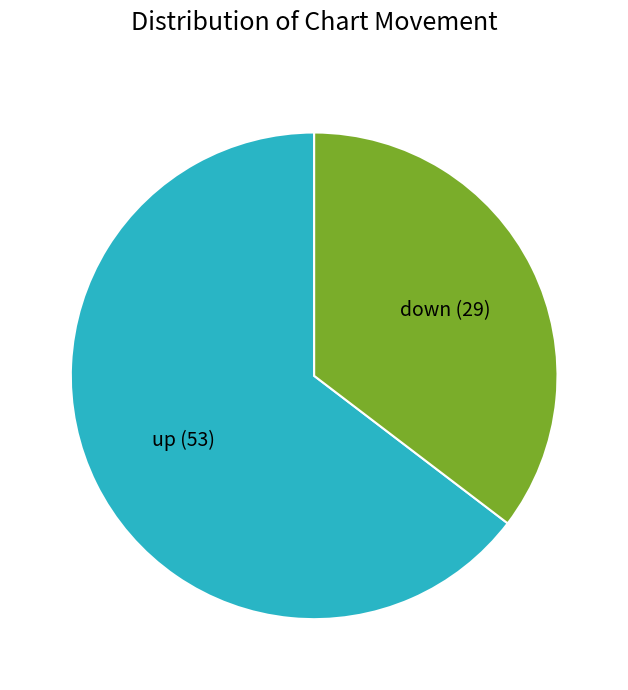

Combined, do up and down account for over 50%?

Yes